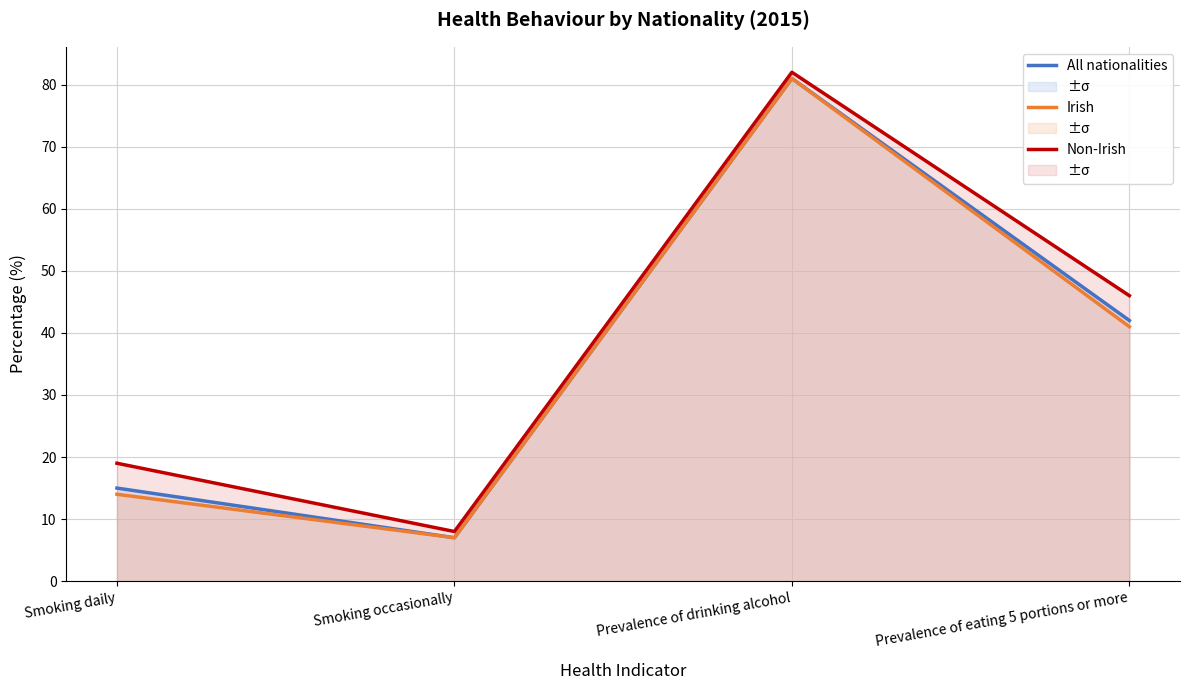

List the series in order of their overall mean, highest first.

Non-Irish, All nationalities, Irish